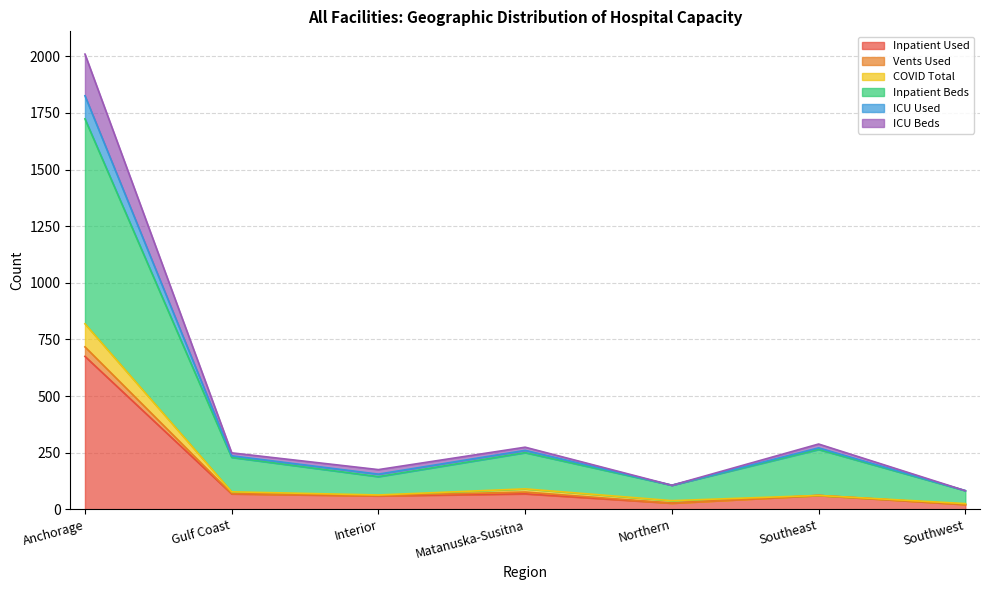

True or false: COVID Total has a value of 27 at Southeast.

False